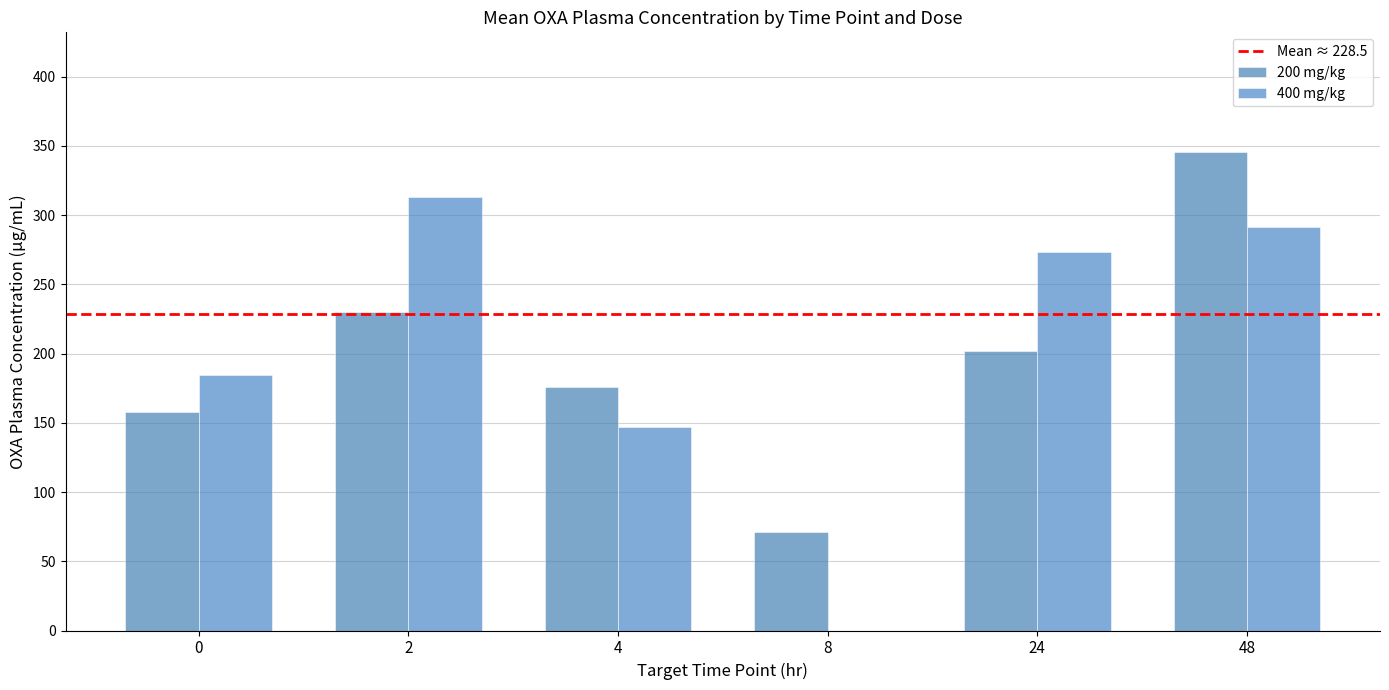

How many data points in 400 mg/kg are above 273?

3